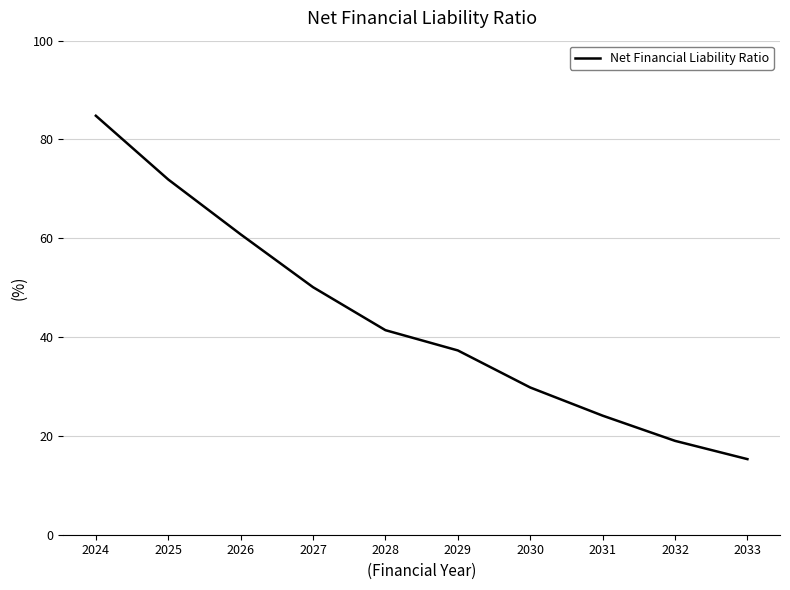

What is the minimum value shown in the chart?

15.3